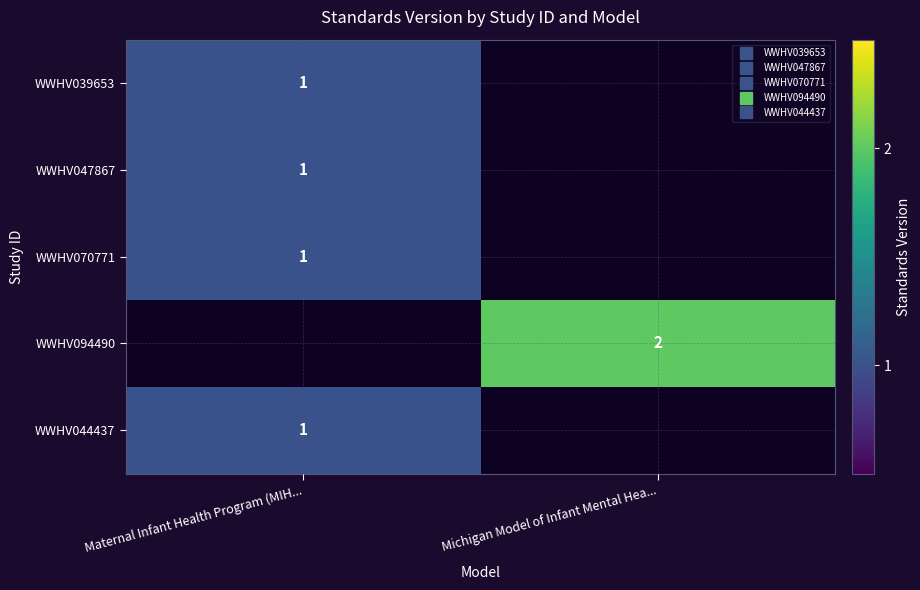

How many categories are shown in the chart?

2